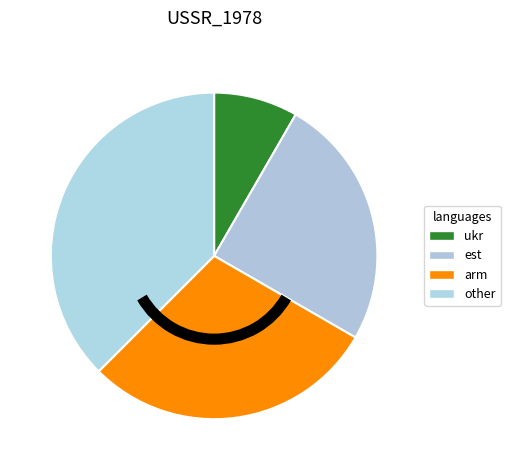

Count the number of slices in the pie.

4